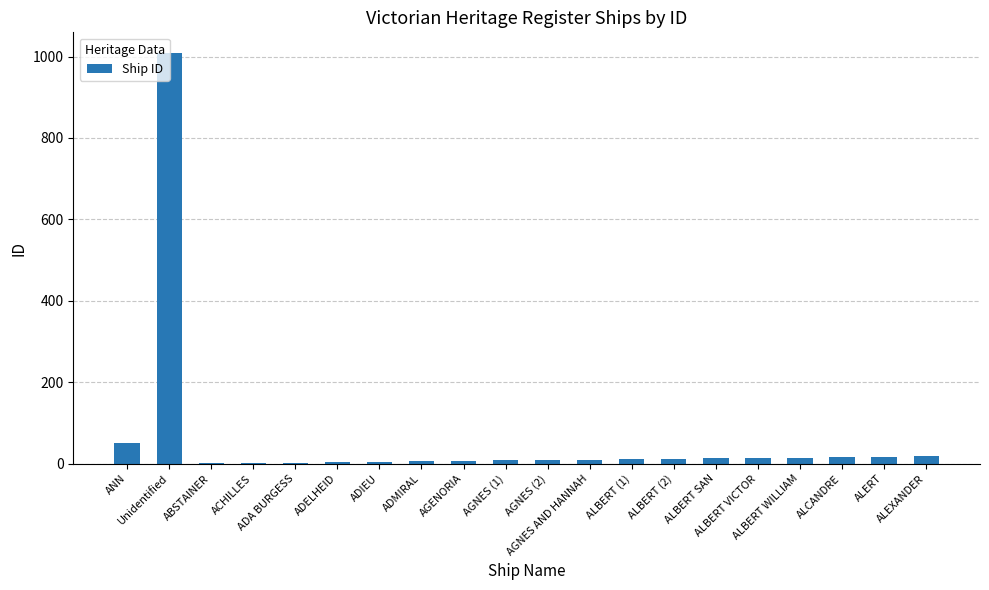

Count the number of data series in this chart.

1